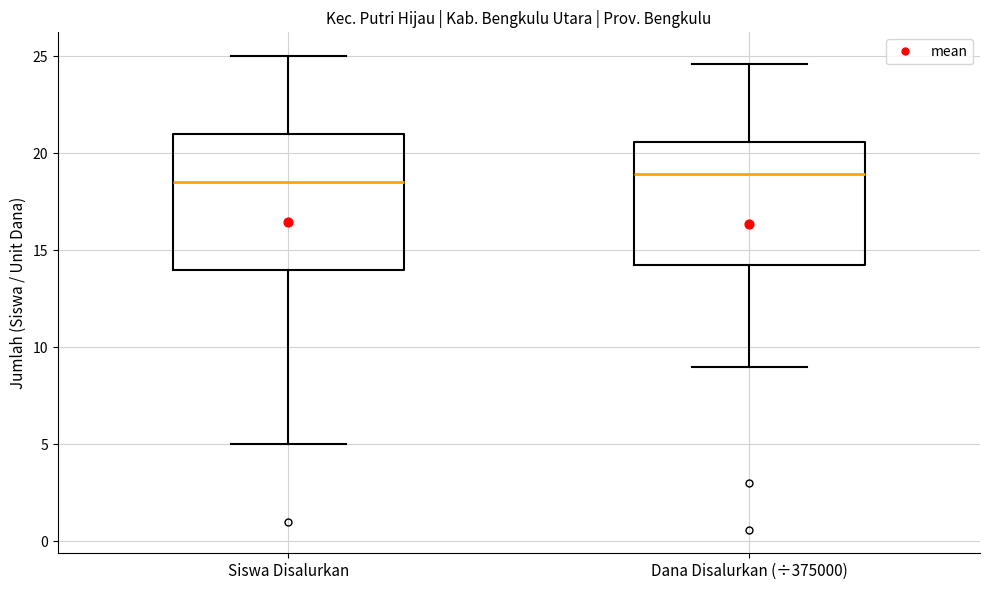

Where does the lower whisker of the box for Siswa Disalurkan end on the y-axis? The values are not printed on the chart, so give them approximately, as read against the axis.

5.0